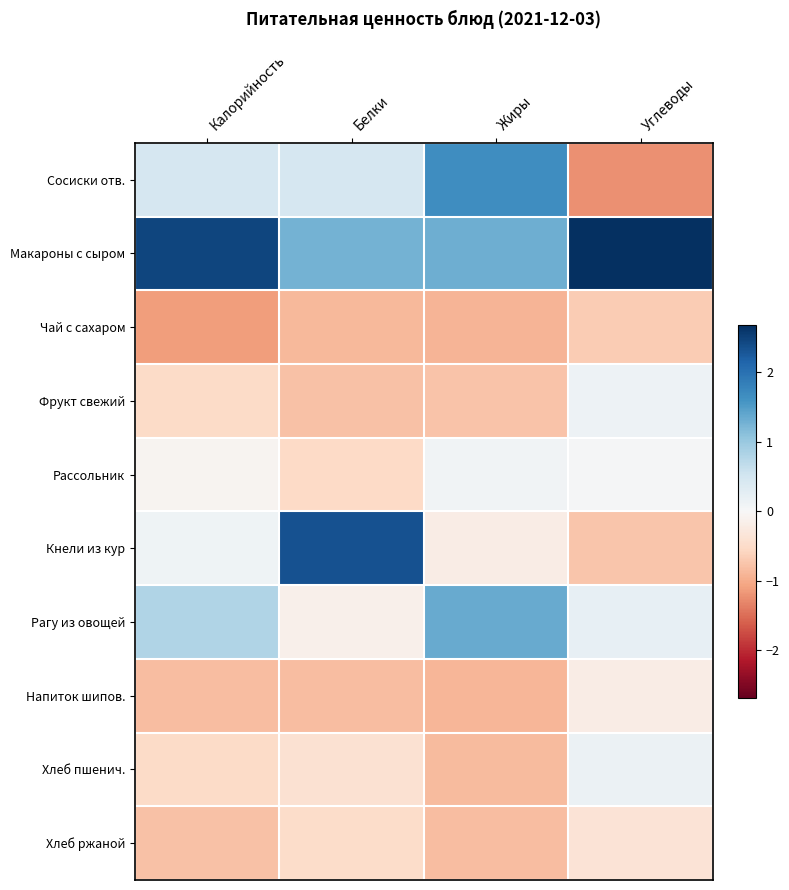

Reading left to right, transcribe all the data shown in this chart.

Сосиски отв.: Калорийность=0.4	Белки=0.5	Жиры=1.7	Углеводы=-1.2
Макароны с сыром: Калорийность=2.5	Белки=1.3	Жиры=1.3	Углеводы=2.7
Чай с сахаром: Калорийность=-1.1	Белки=-0.9	Жиры=-0.9	Углеводы=-0.7
Фрукт свежий: Калорийность=-0.5	Белки=-0.8	Жиры=-0.8	Углеводы=0.1
Рассольник: Калорийность=-0.1	Белки=-0.5	Жиры=0.1	Углеводы=0.0
Кнели из кур: Калорийность=0.1	Белки=2.3	Жиры=-0.2	Углеводы=-0.8
Рагу из овощей: Калорийность=0.8	Белки=-0.1	Жиры=1.4	Углеводы=0.2
Напиток шипов.: Калорийность=-0.8	Белки=-0.8	Жиры=-0.9	Углеводы=-0.2
Хлеб пшенич.: Калорийность=-0.5	Белки=-0.4	Жиры=-0.8	Углеводы=0.2
Хлеб ржаной: Калорийность=-0.8	Белки=-0.5	Жиры=-0.8	Углеводы=-0.4